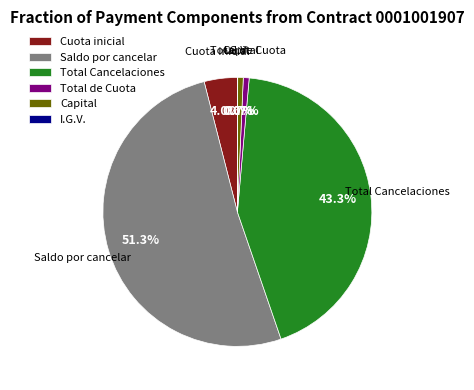

What is the largest slice in the pie chart?

Saldo por cancelar